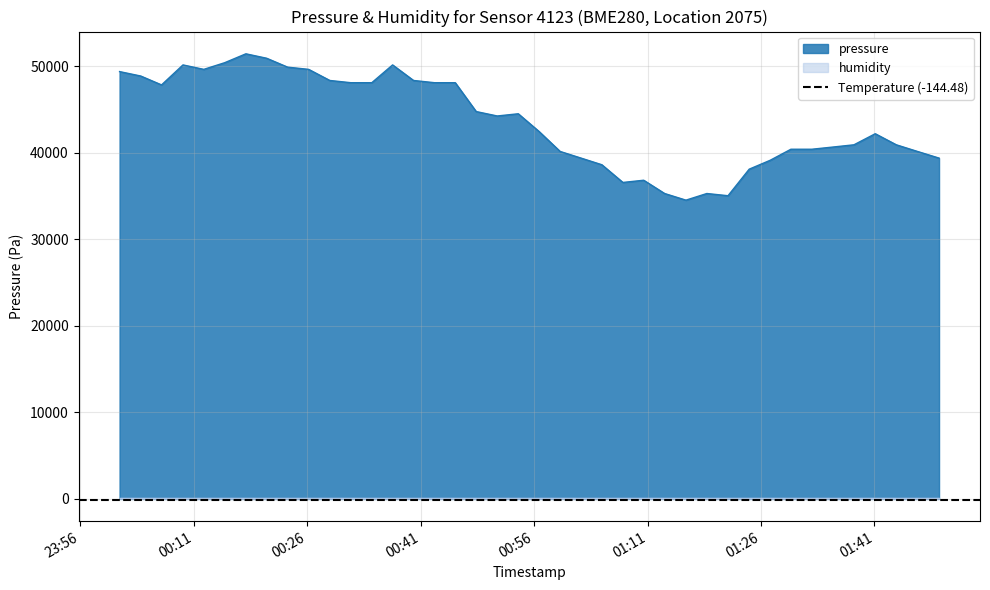

Does the chart have visible grid lines?

Yes